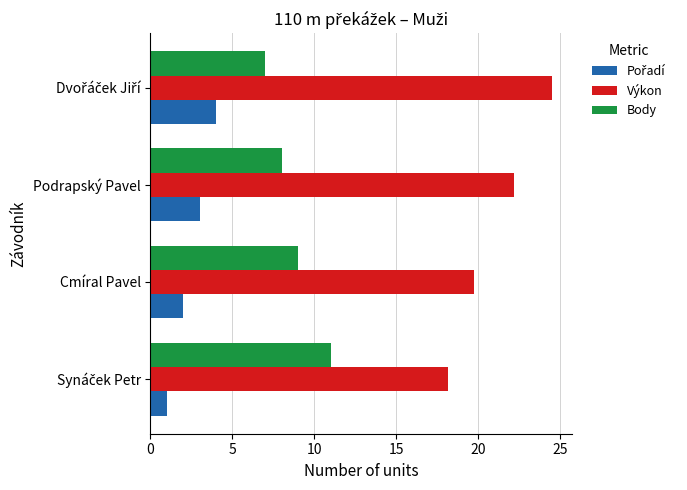

What is the minimum value shown in the chart?

1.0